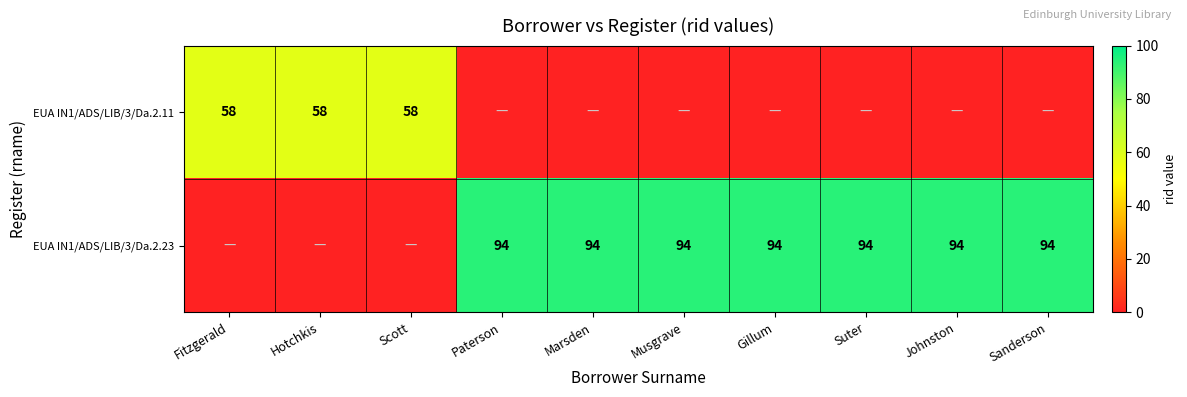

Count the number of categories in the chart.

10